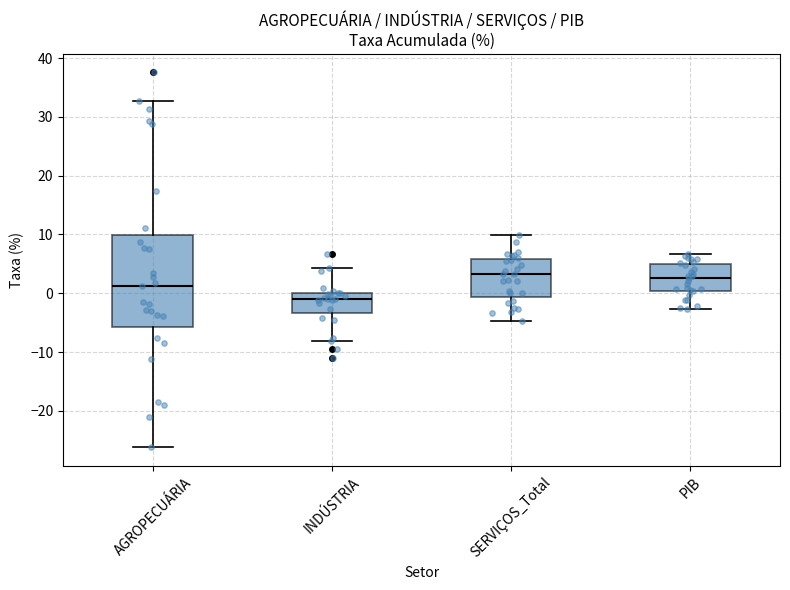

Reading left to right, transcribe this box plot: for each box, give where its median line is, the range the box spans, and where its two whiskers end, as read against the y-axis. The values are not printed on the chart, so give them approximately, as read against the axis.

AGROPECUÁRIA: median 1, box -6 to 10, whiskers -26 to 33
INDÚSTRIA: median -1, box -3 to 0, whiskers -8 to 4
SERVIÇOS_Total: median 3, box -1 to 6, whiskers -5 to 10
PIB: median 3, box 0 to 5, whiskers -3 to 7